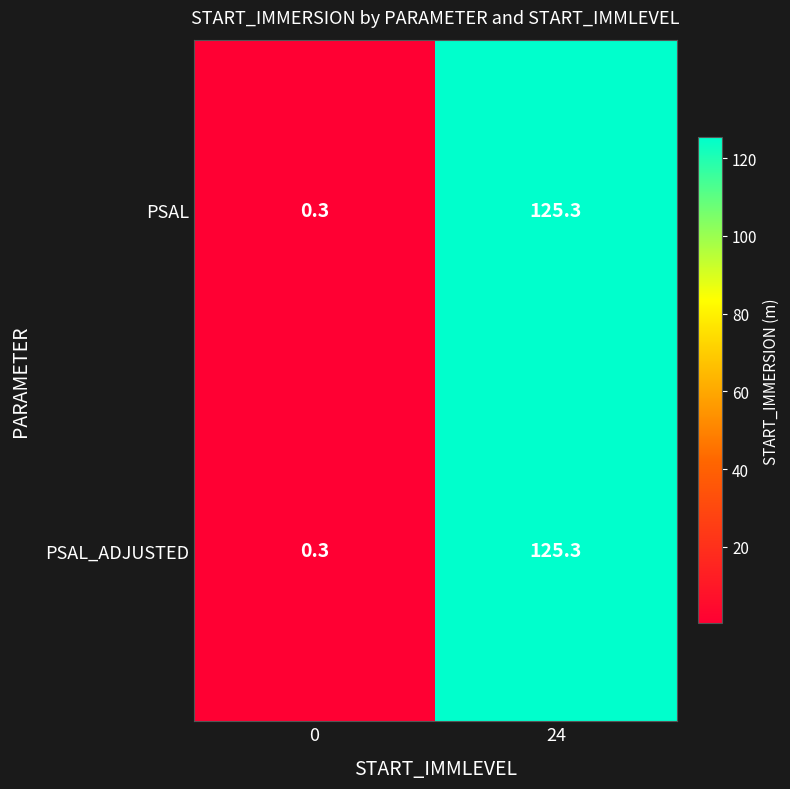

What is the difference between the maximum and minimum values in the PSAL series?

125.0